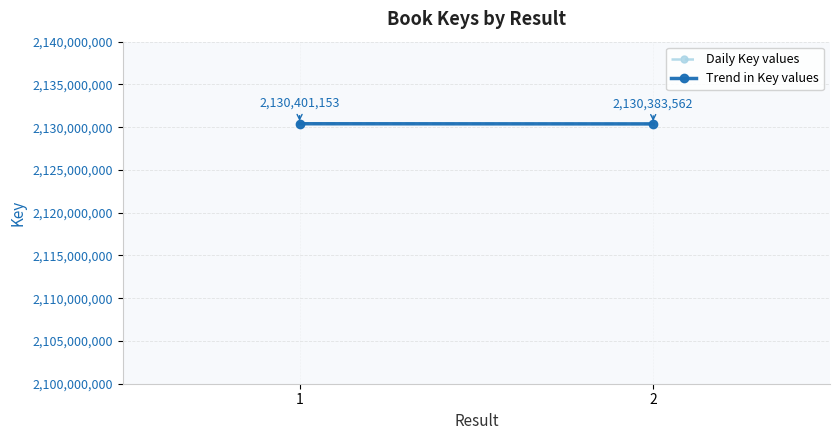

Which series has the widest spread of values?

Daily Key values